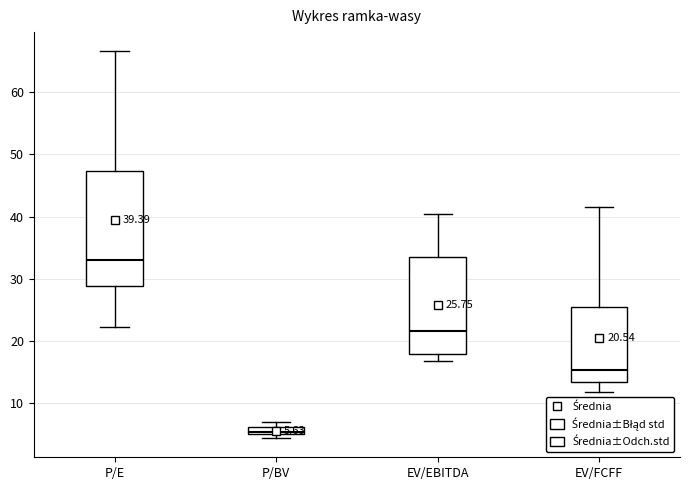

Which box has the lowest median line?

P/BV